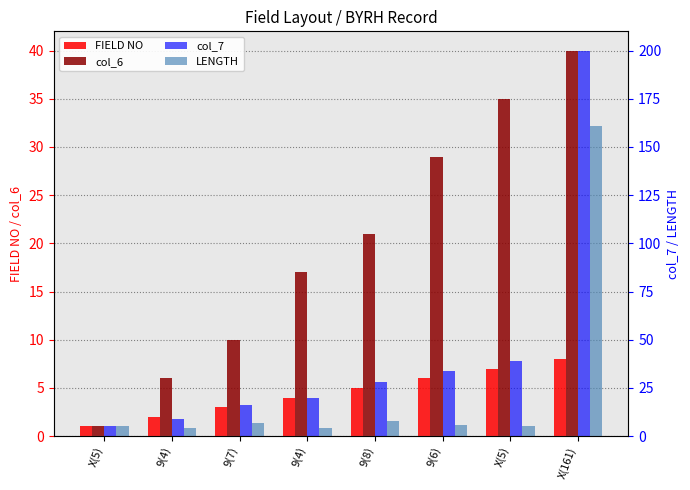

At which category is the sum across all series the highest?

X(161)